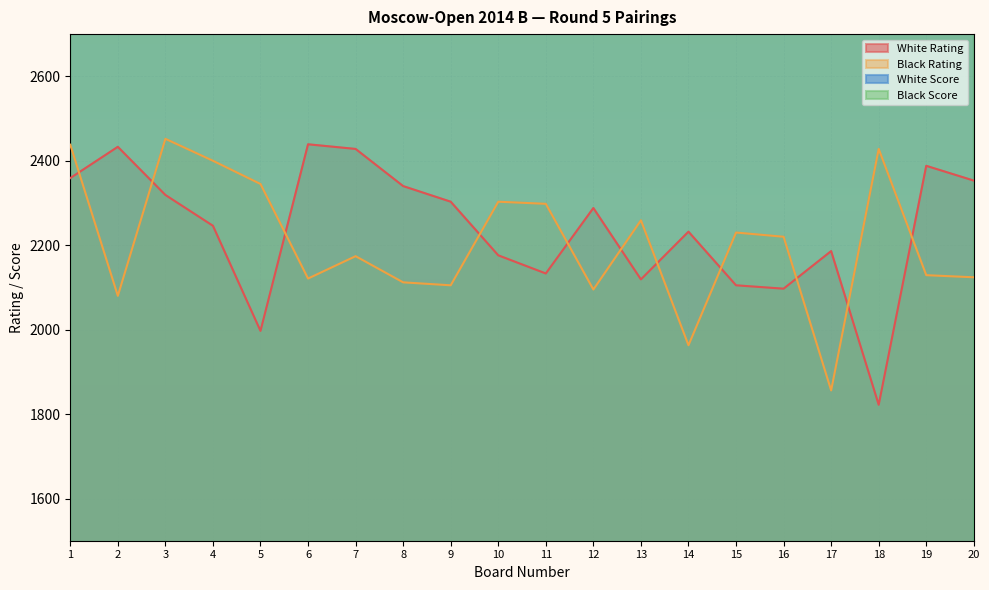

Reading left to right, extract all data points from this chart.

White Rating: 1=2359	2=2433	3=2319	4=2246	5=1997	6=2439	7=2428	8=2340	9=2303	10=2176	11=2133	12=2288	13=2119	14=2232	15=2105	16=2097	17=2186	18=1822	19=2388	20=2353
Black Rating: 1=2438	2=2080	3=2452	4=2400	5=2345	6=2121	7=2174	8=2112	9=2105	10=2303	11=2298	12=2095	13=2259	14=1963	15=2230	16=2220	17=1856	18=2428	19=2129	20=2124
White Score: 1=3500	2=3500	3=3250	4=3250	5=3250	6=3000	7=3000	8=3000	9=3000	10=3000	11=3000	12=3000	13=3000	14=3000	15=3000	16=3000	17=3000	18=3000	19=2750	20=2750
Black Score: 1=3500	2=3500	3=3250	4=3250	5=3250	6=3000	7=3000	8=3000	9=3000	10=3000	11=3000	12=3000	13=3000	14=3000	15=3000	16=3000	17=3000	18=2750	19=2750	20=2750